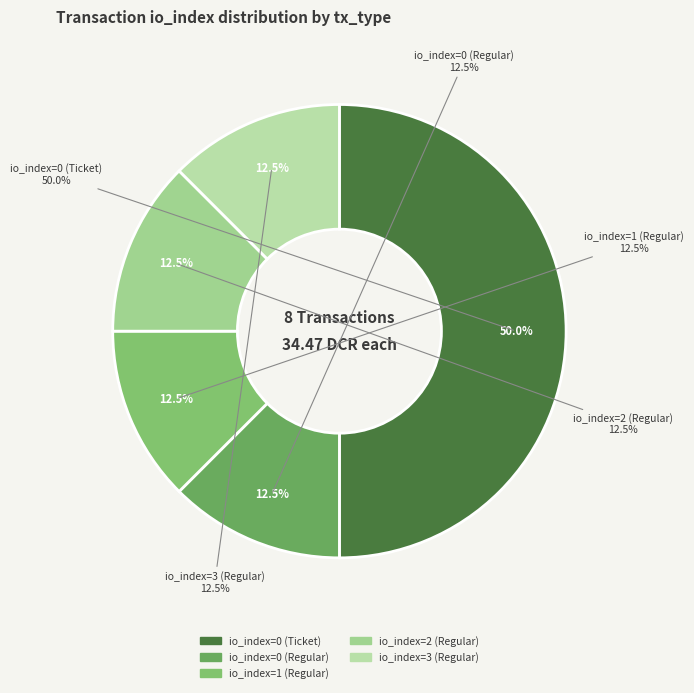

What is the ratio of the value at io_index=2 (Regular) to the value at io_index=0 (Ticket)?

0.2